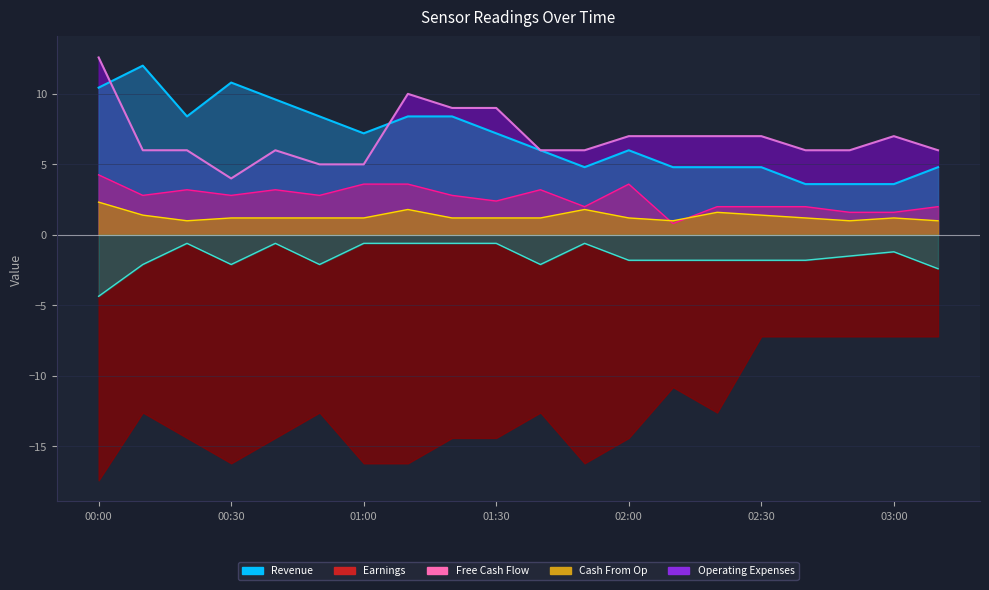

What position from the right is 00:50?

15